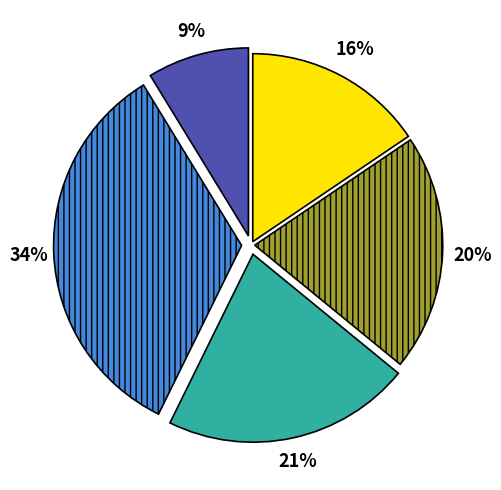

How many segments does this pie chart have?

5